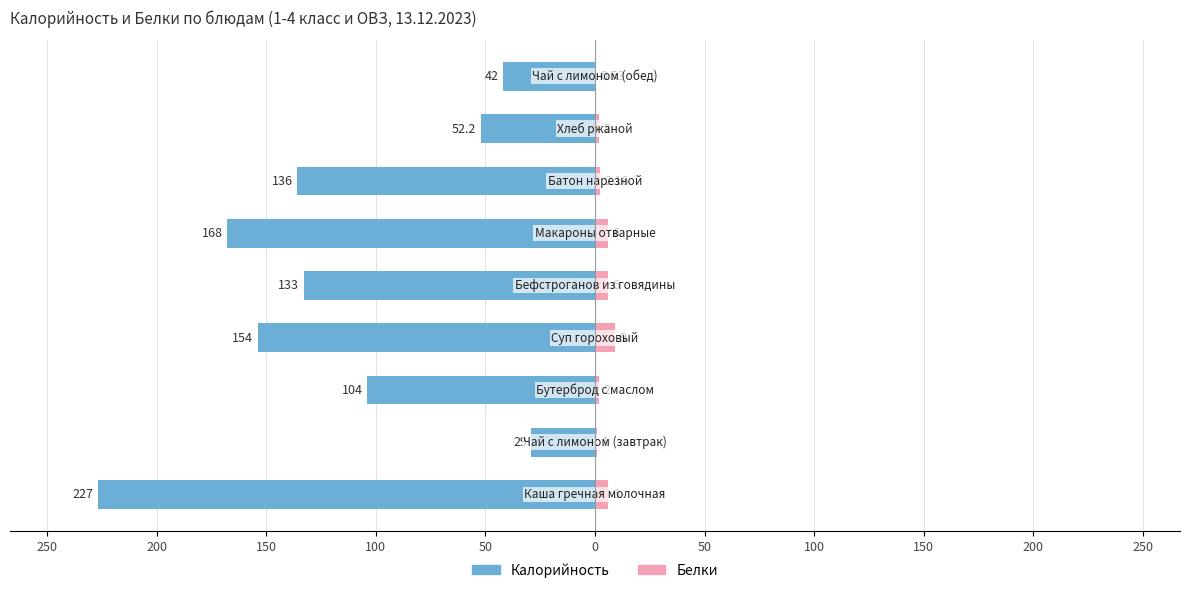

Which series changed the most between 100 and 50?

Калорийность